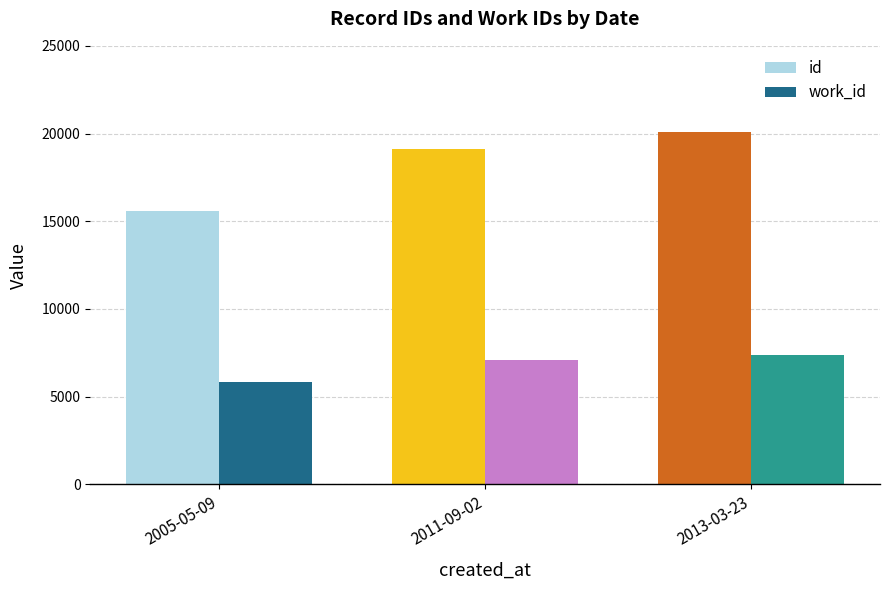

At how many categories does at least one series exceed 16958?

2